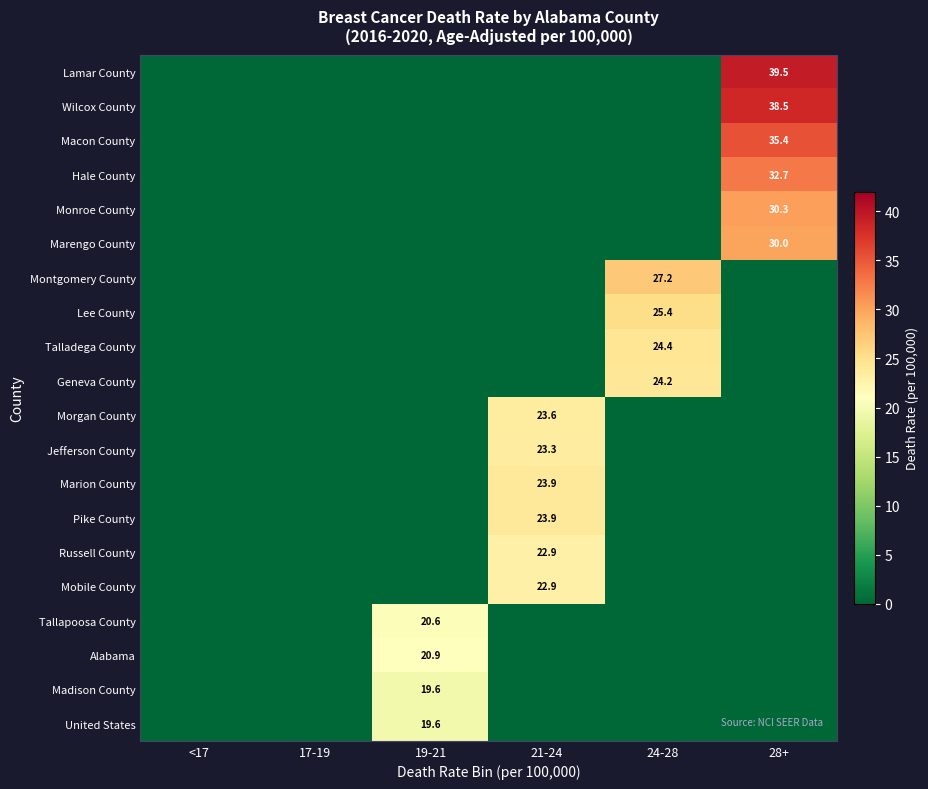

The value of Marion County at 21-24 is 23.9. True or false?

True